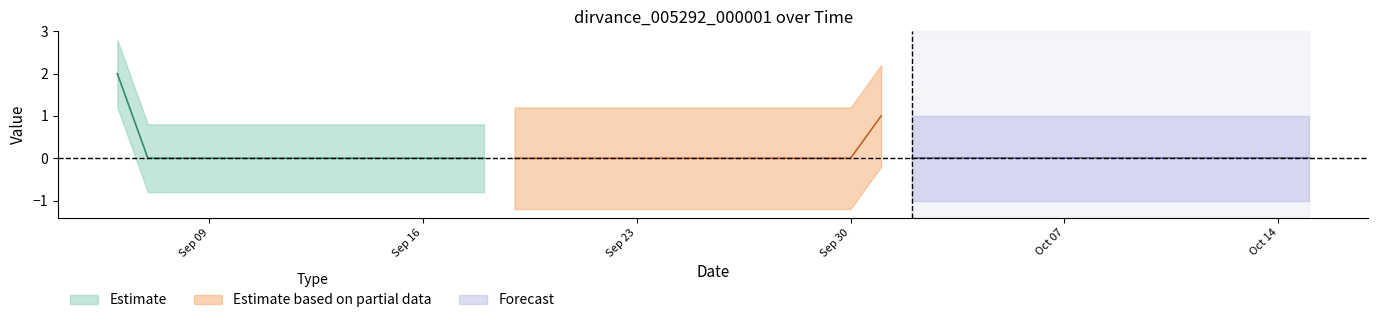

What is the sum of all values?

3